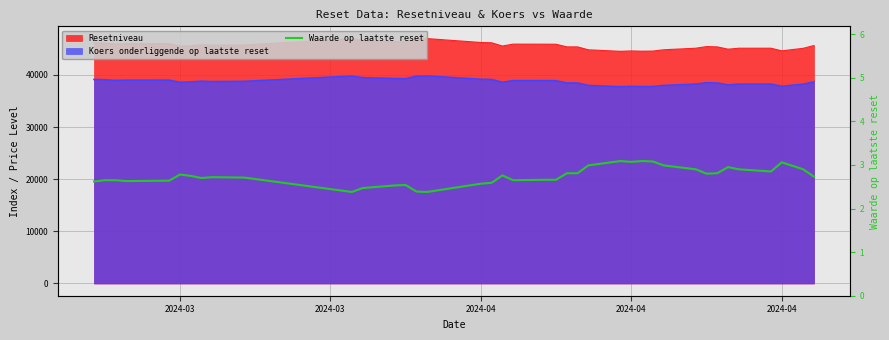

What is the average value?

2.8